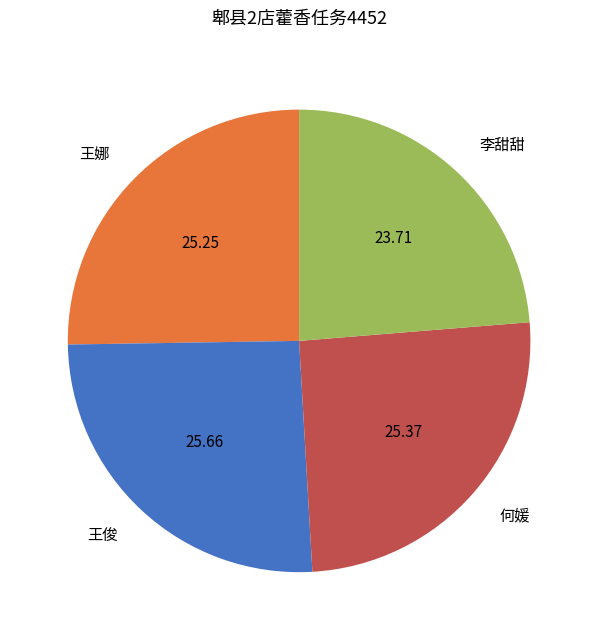

Is there a majority slice in this chart?

No